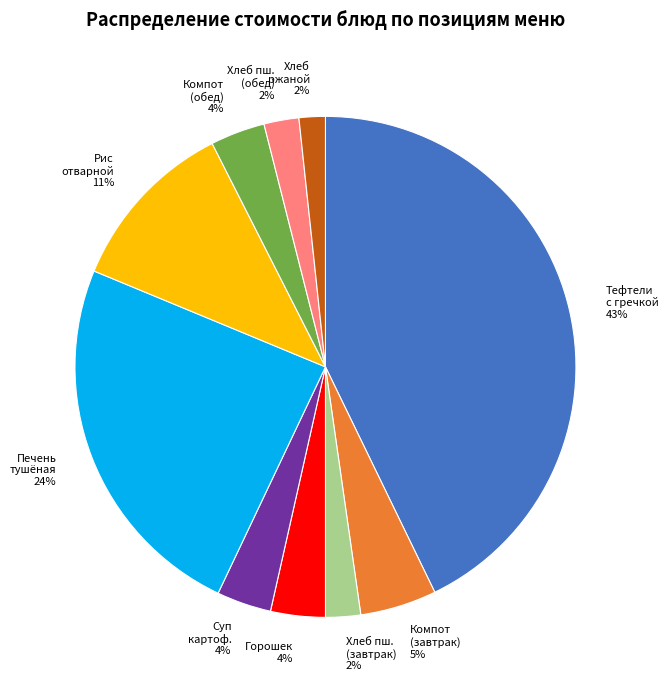

Is there a majority slice in this chart?

No